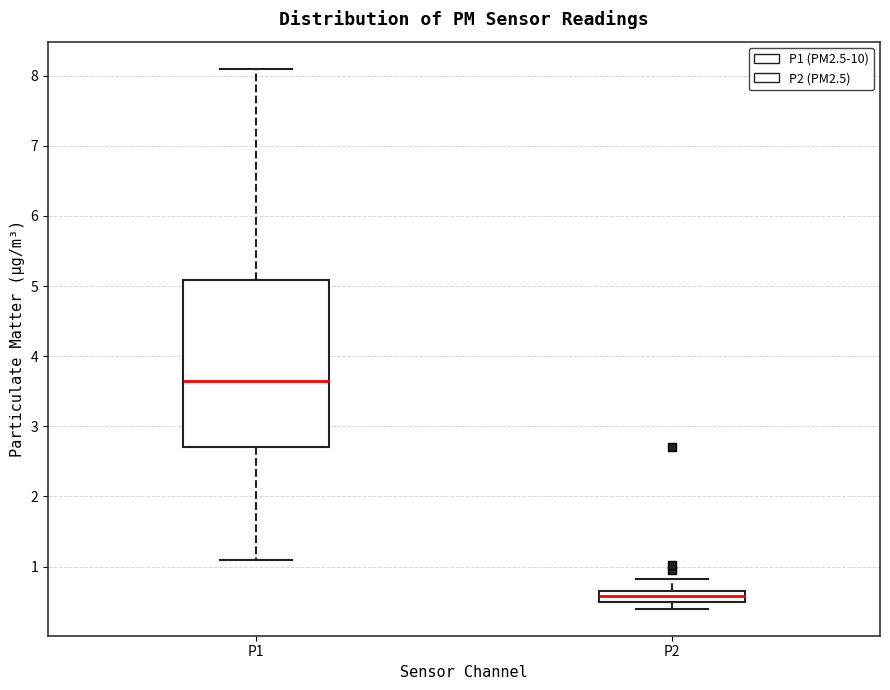

Reading left to right, transcribe this box plot: for each box, give where its median line is, the range the box spans, and where its two whiskers end, as read against the y-axis. The values are not printed on the chart, so give them approximately, as read against the axis.

P1: median 3.7, box 2.7 to 5.1, whiskers 1.1 to 8.1
P2: median 0.6, box 0.5 to 0.7, whiskers 0.4 to 0.8